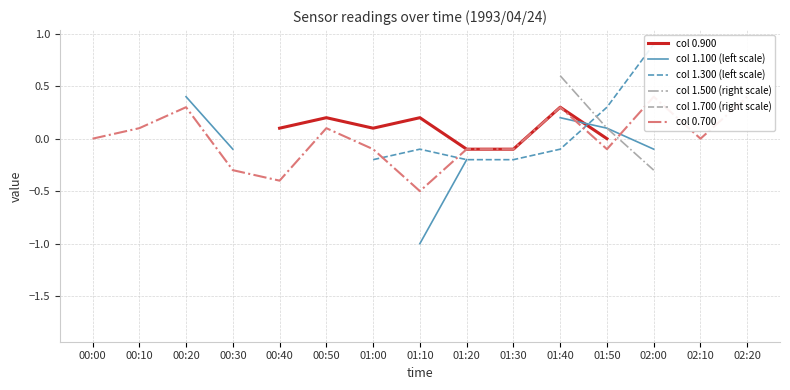

What is the approximate value of col 1.500 (right scale) at 01:50?

0.1